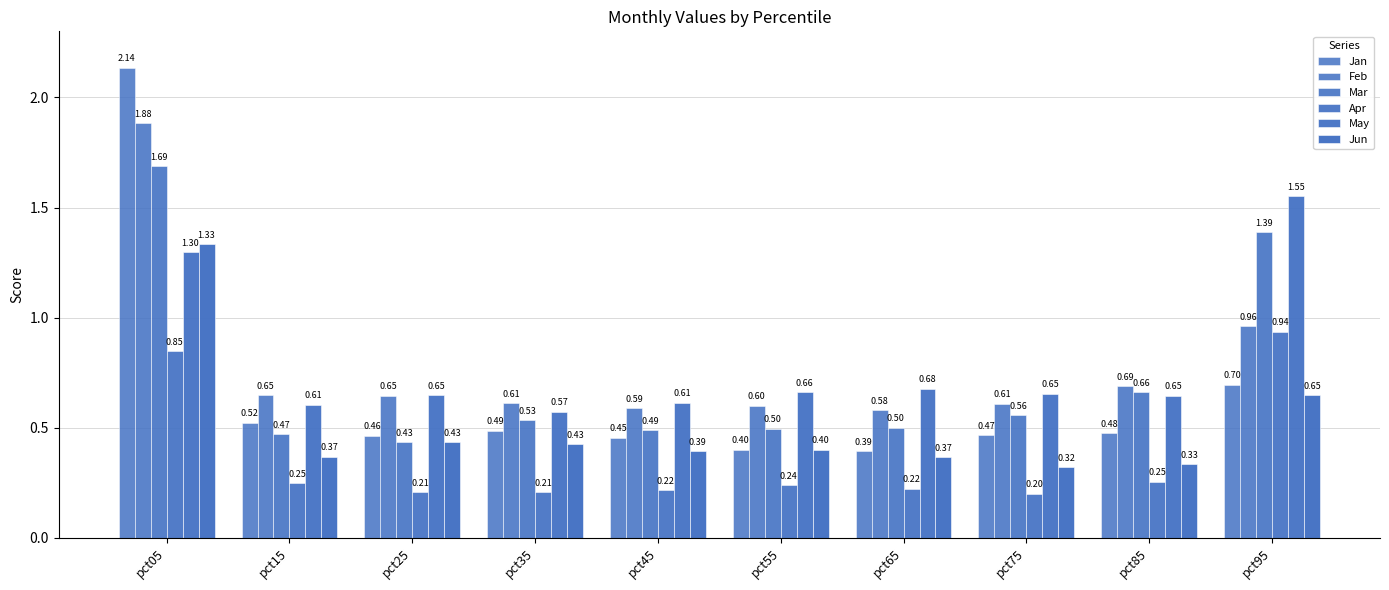

Between pct15 and pct05, which is larger?

pct05